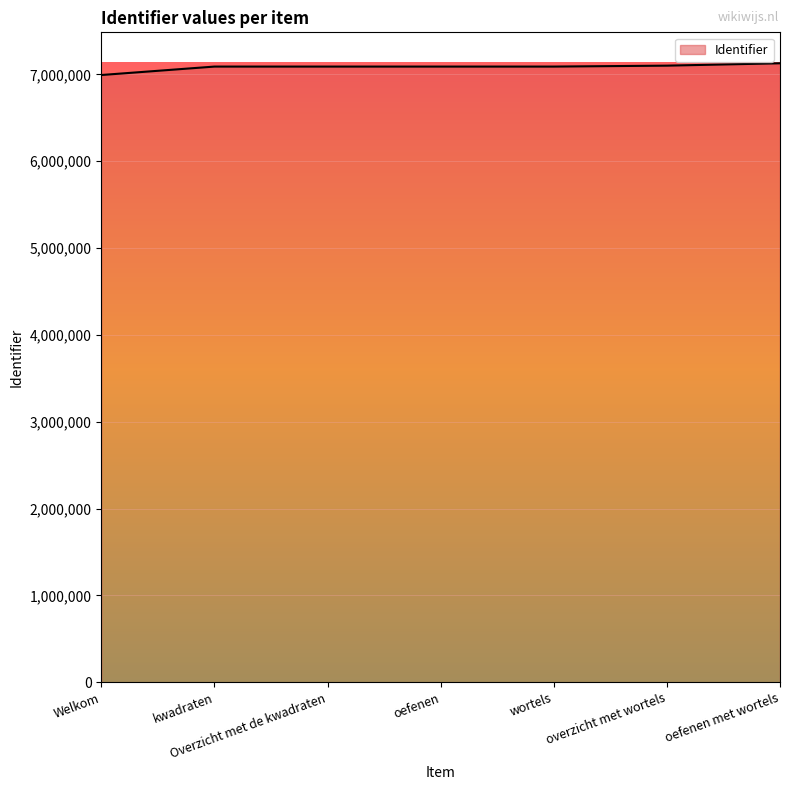

What is the maximum value shown in the chart?

7128130